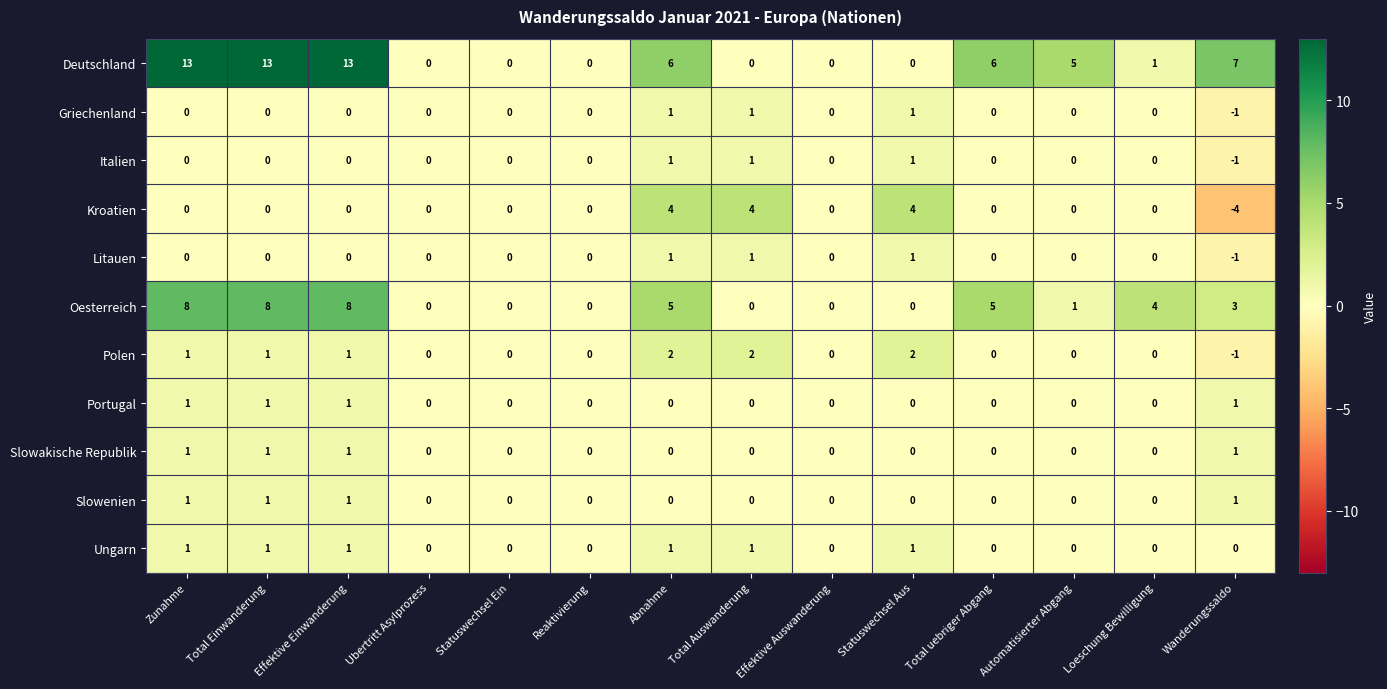

Which series has the largest total across all categories?

Deutschland